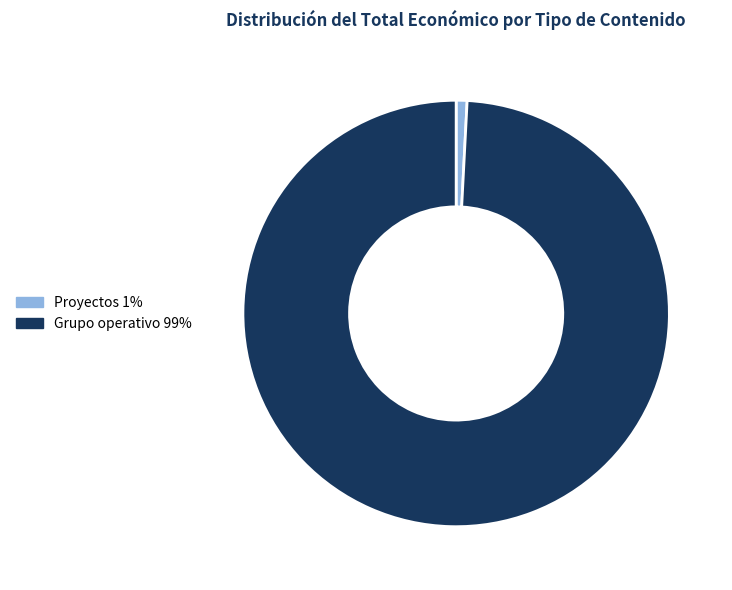

Does any single category account for the majority?

Yes